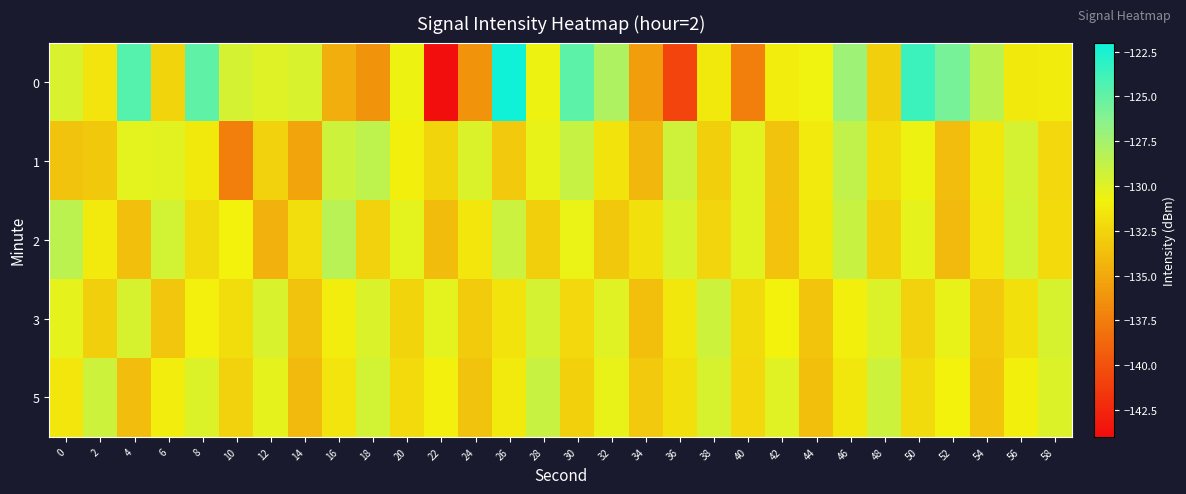

Which label corresponds to the smallest value in the chart?

22